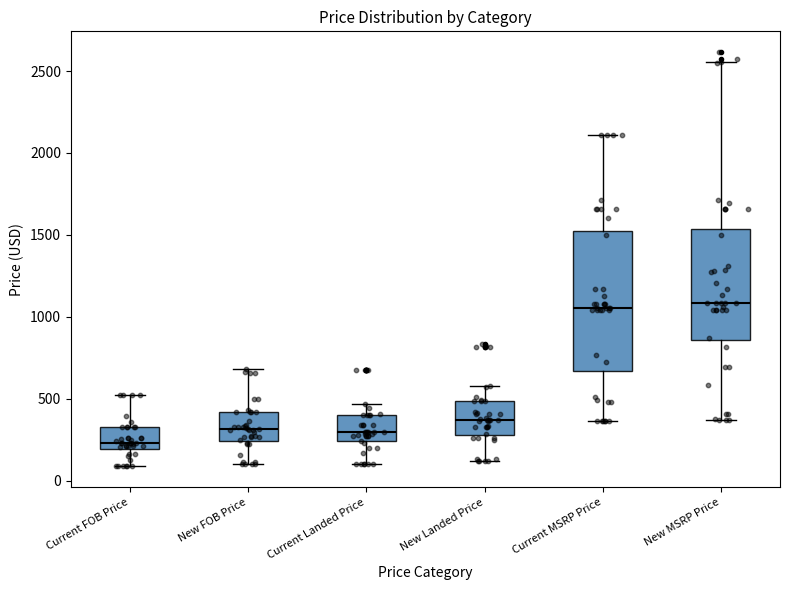

Comparing the boxes themselves (not the whiskers), which one is the tallest?

Current MSRP Price